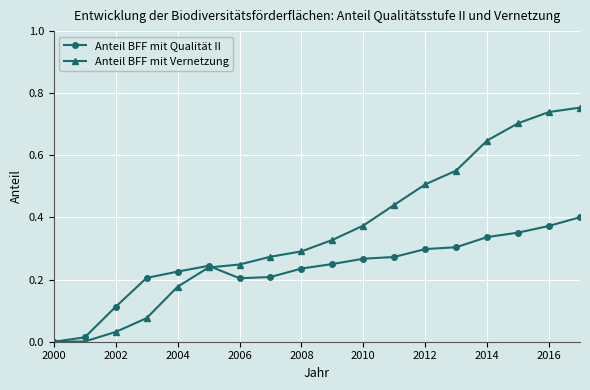

Rank the series by their average value, from lowest to highest.

Anteil BFF mit Qualität II, Anteil BFF mit Vernetzung